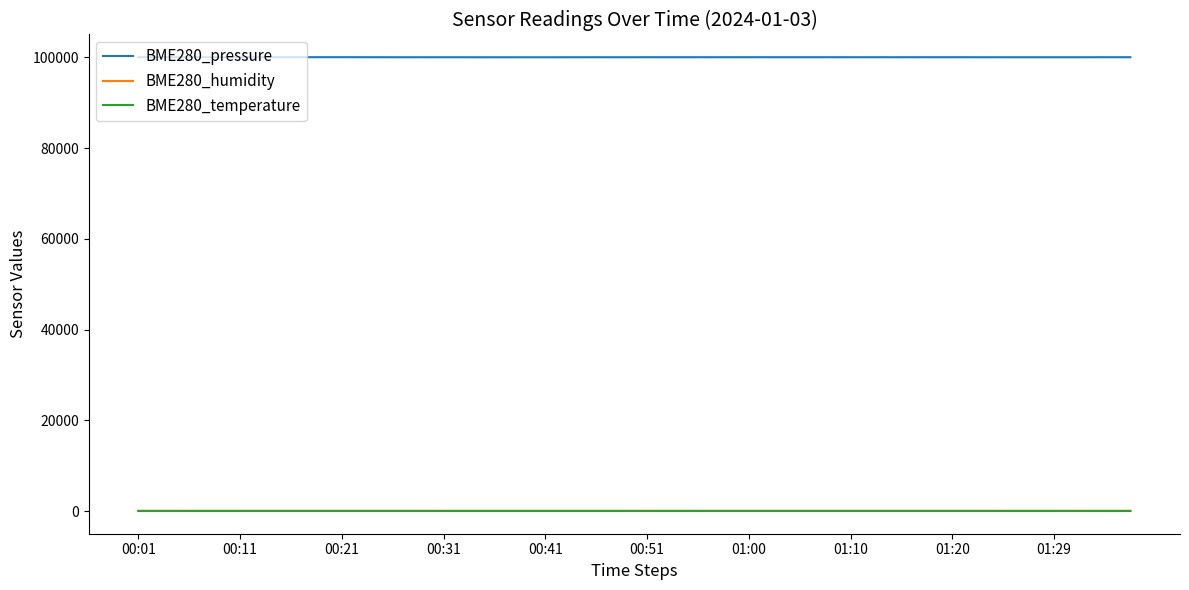

Which series has the largest range (max minus min)?

BME280_pressure